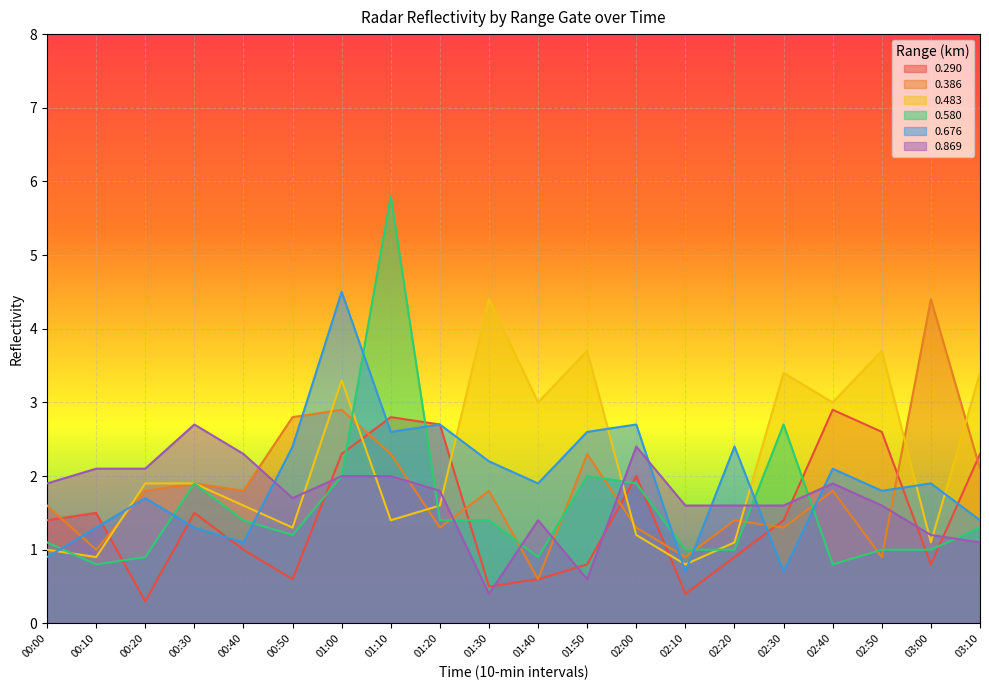

What is the spread (max minus min) of values at 00:30?

1.4